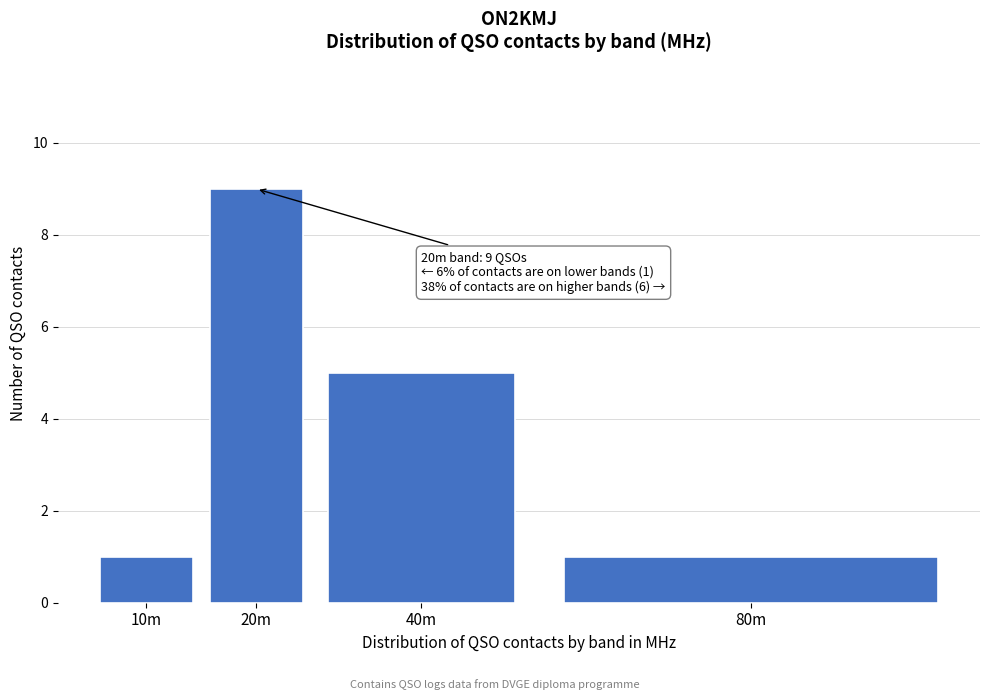

Reading left to right, list all the values displayed in this chart.

10m=1	20m=9	40m=5	80m=1